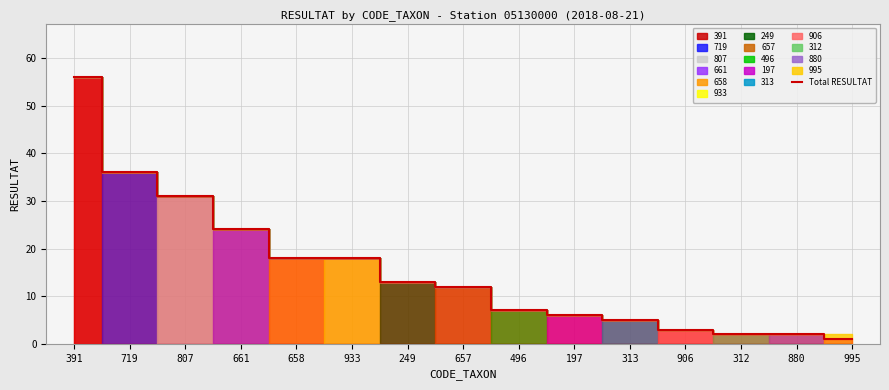

Approximately how many times larger is the value at 657 compared to 313?

2.4